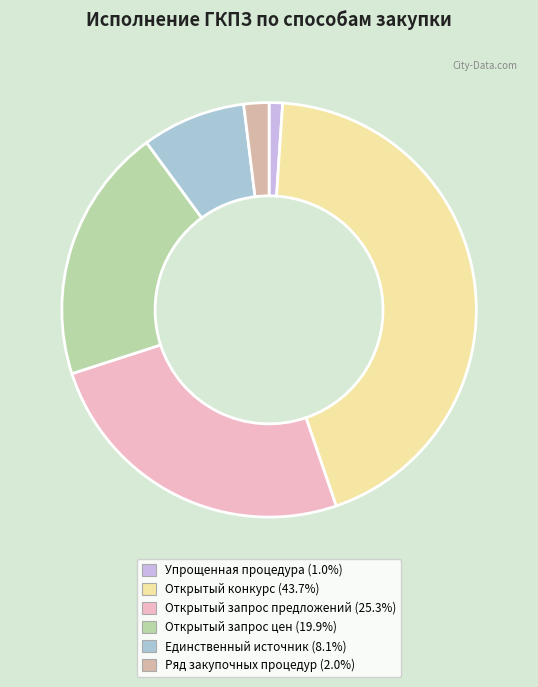

To the nearest percent, what percentage of the pie is Ряд закупочных процедур?

2%